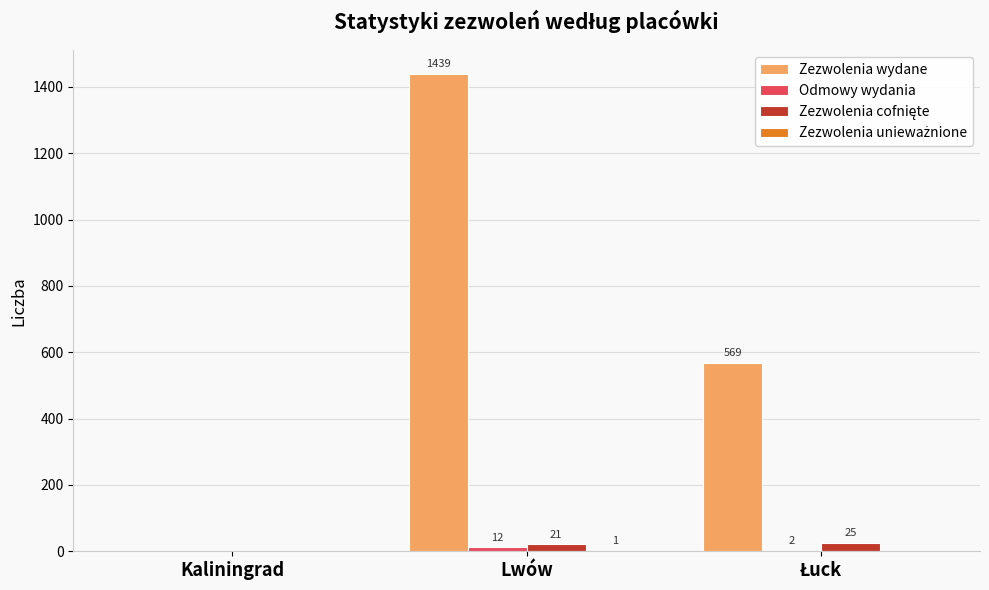

What is the total value across all series at Lwów?

1473